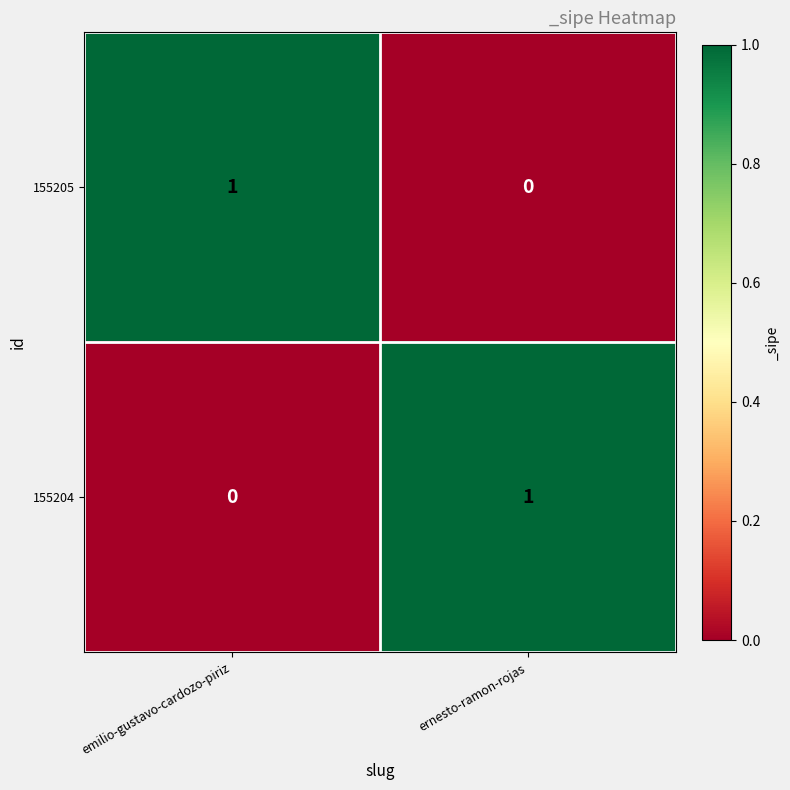

At which label is 155205 closest to 0?

ernesto-ramon-rojas